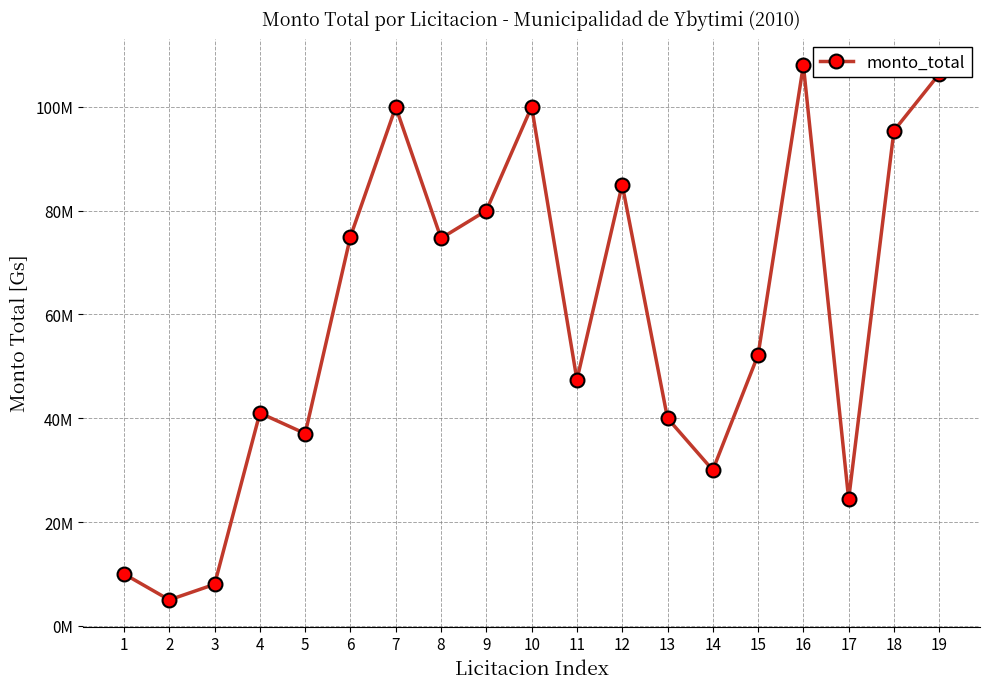

What is the maximum value shown in the chart?

108000000